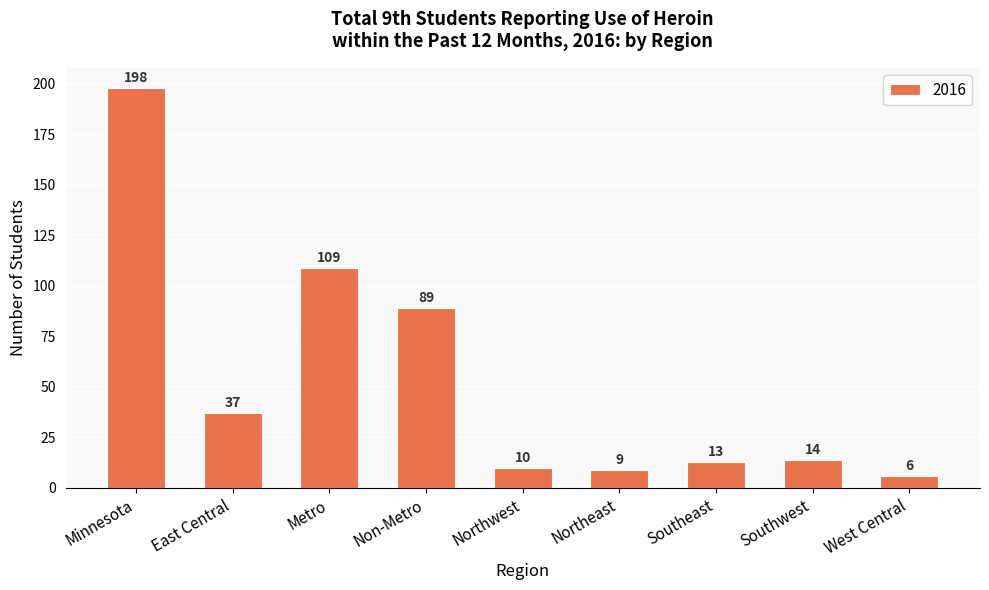

The chart shows a value of 17 at Northwest. True or false?

False